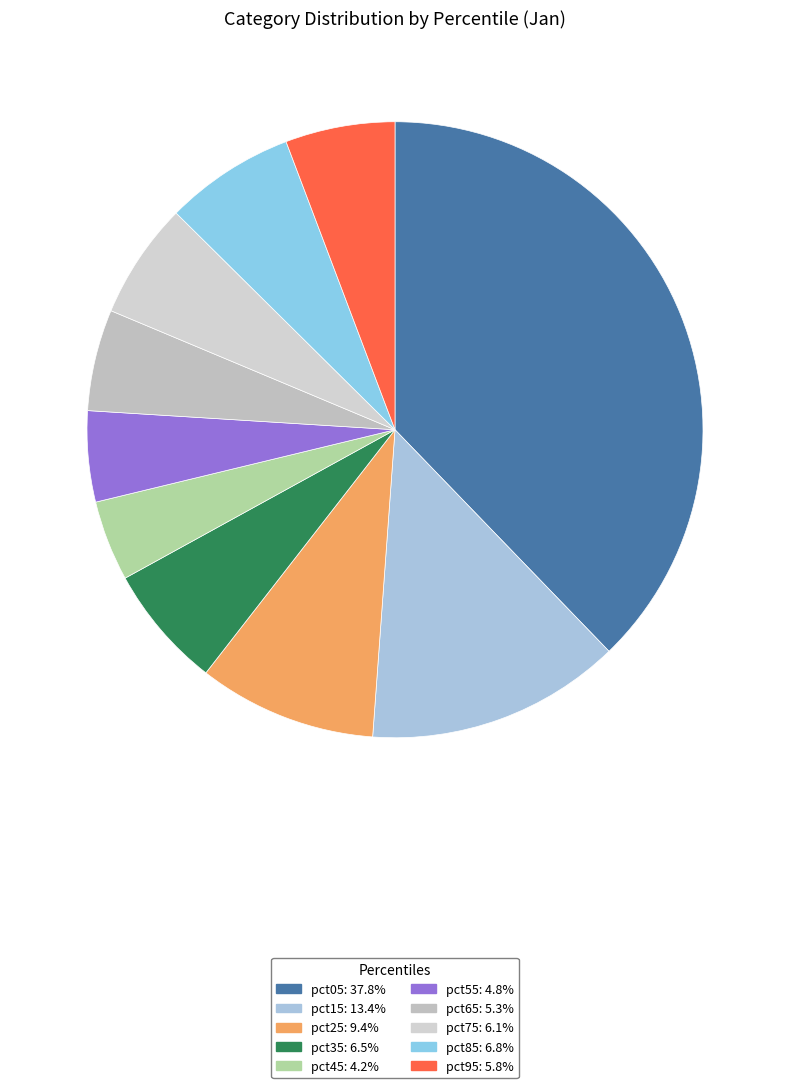

Is there any slice that represents more than half of the pie?

No